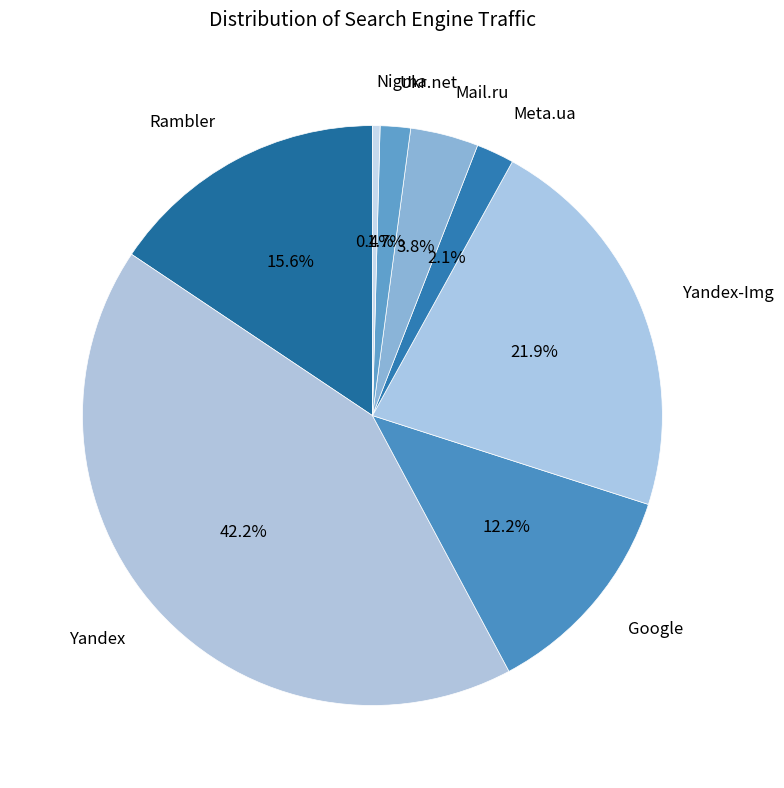

What is the largest slice in the pie chart?

Yandex